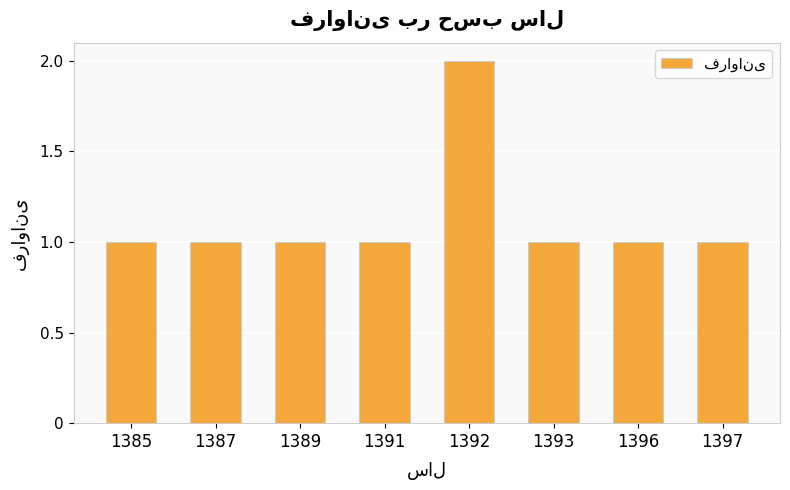

At which category does the chart reach its peak across all series?

1392